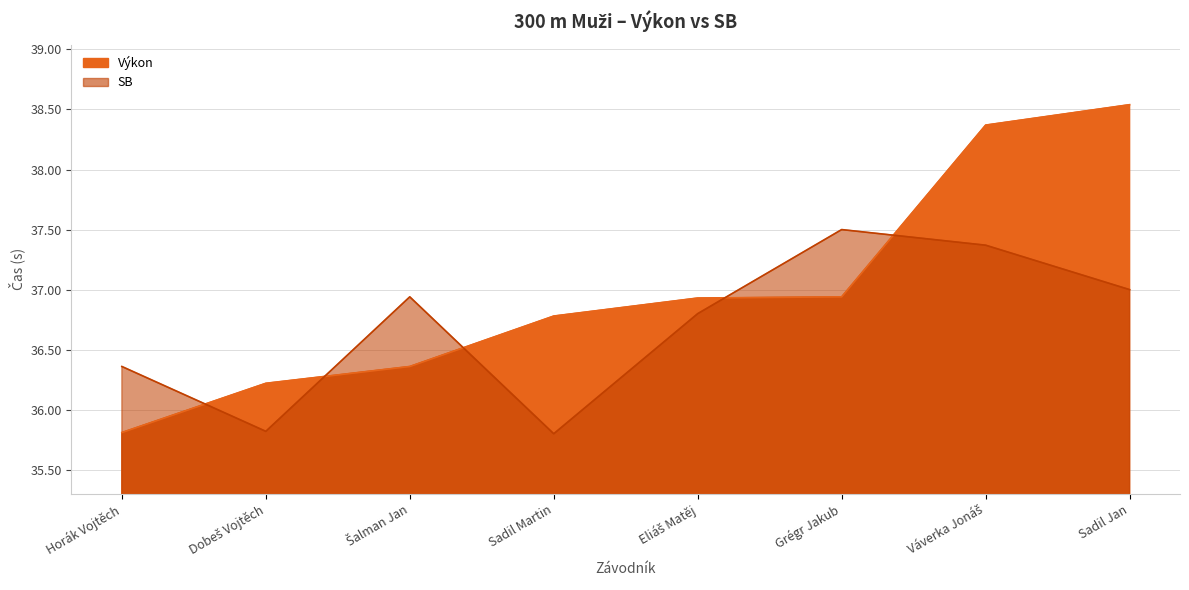

What position from the left is Sadil Jan?

8